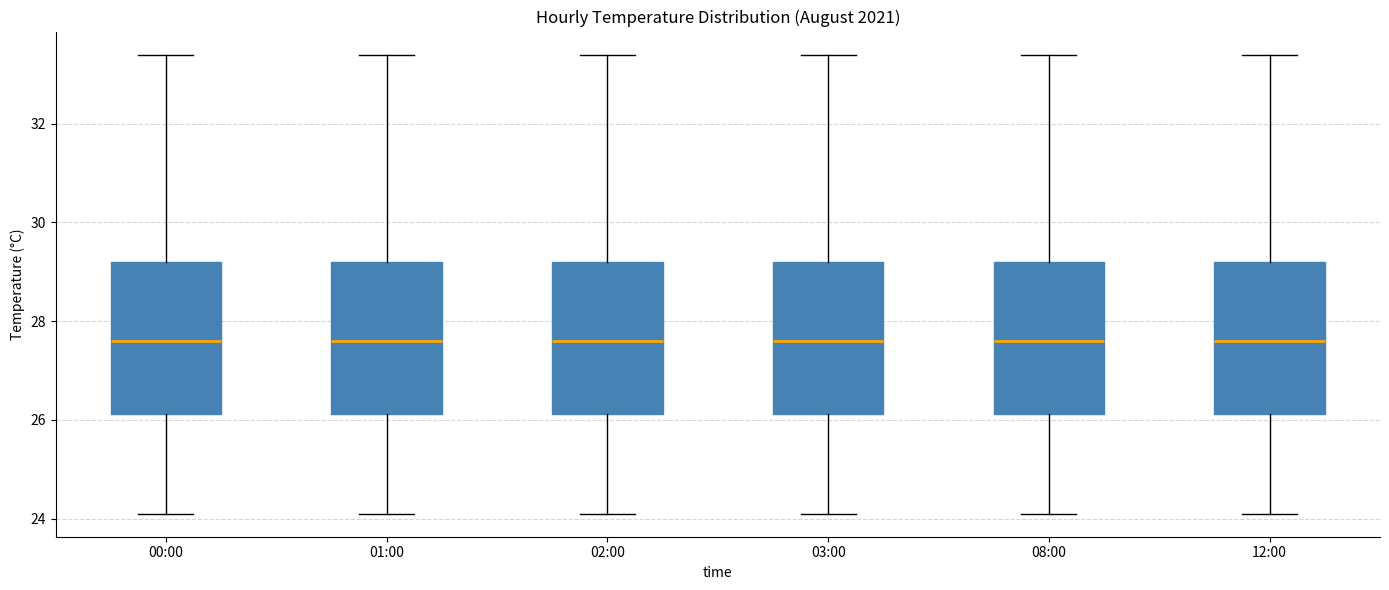

Where does the median line of the box for 02:00 sit on the y-axis? The values are not printed on the chart, so give them approximately, as read against the axis.

27.6